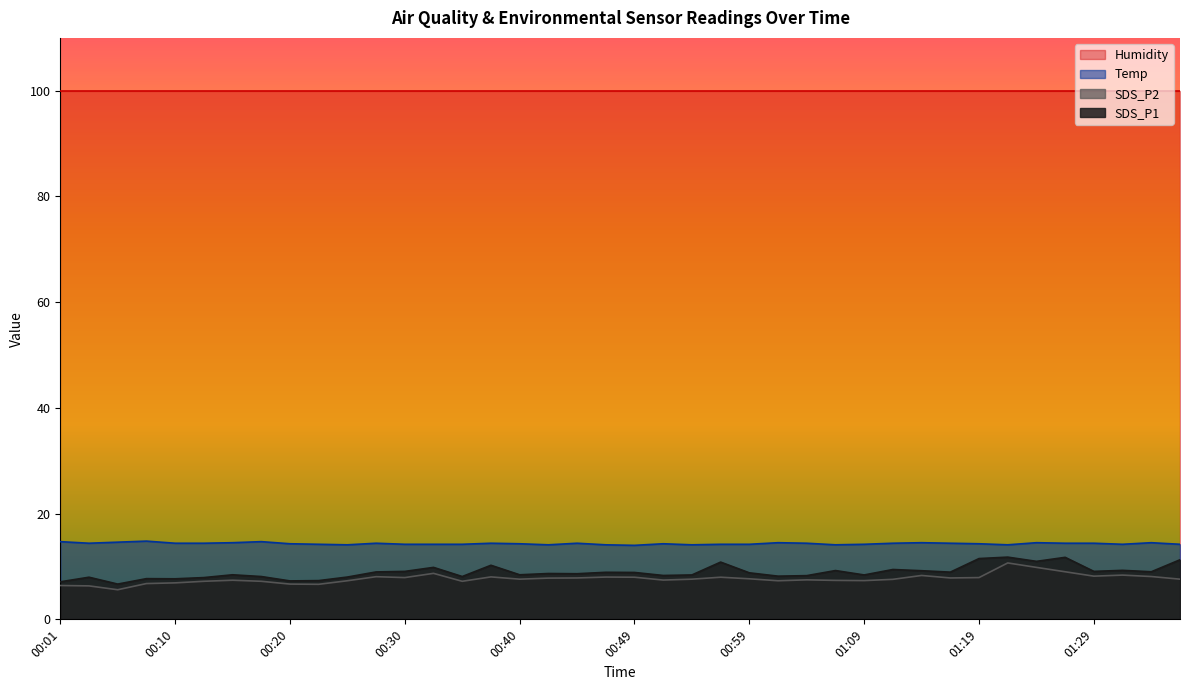

How many data points does each series have?

40